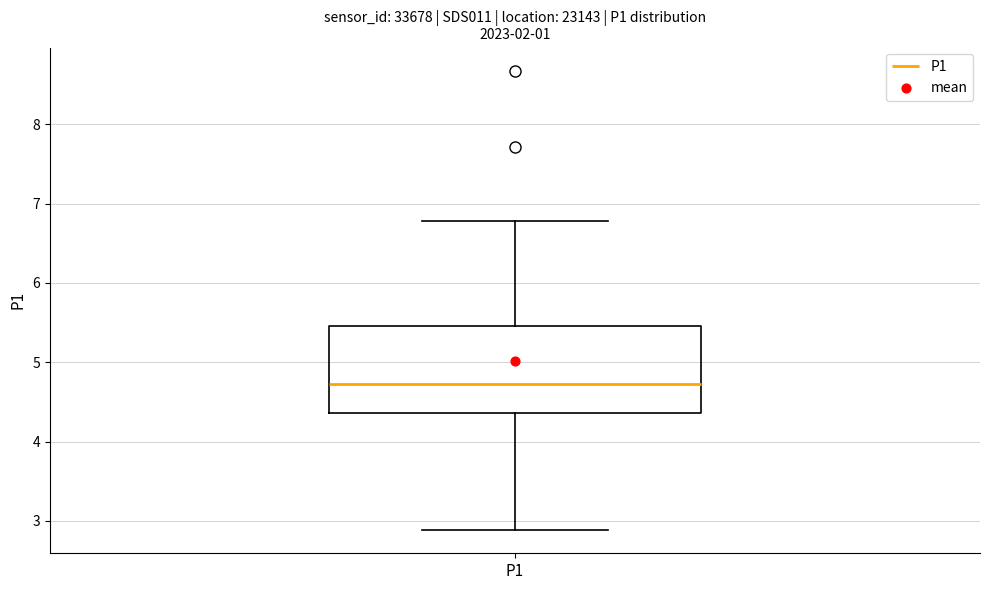

Where is the lower edge of the box for P1 on the y-axis? The values are not printed on the chart, so give them approximately, as read against the axis.

4.4